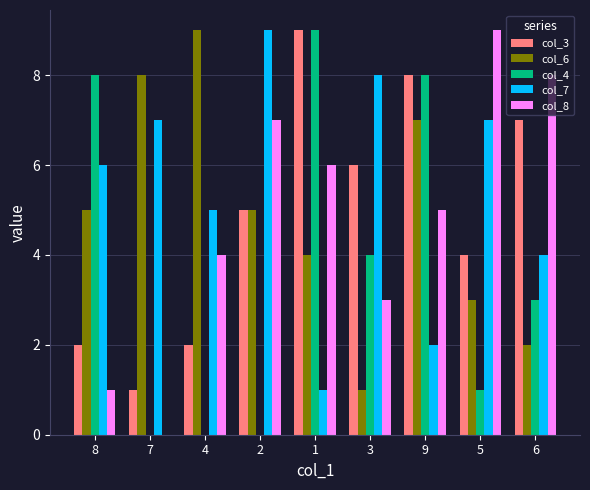

What is the sum of all col_4 values?

33